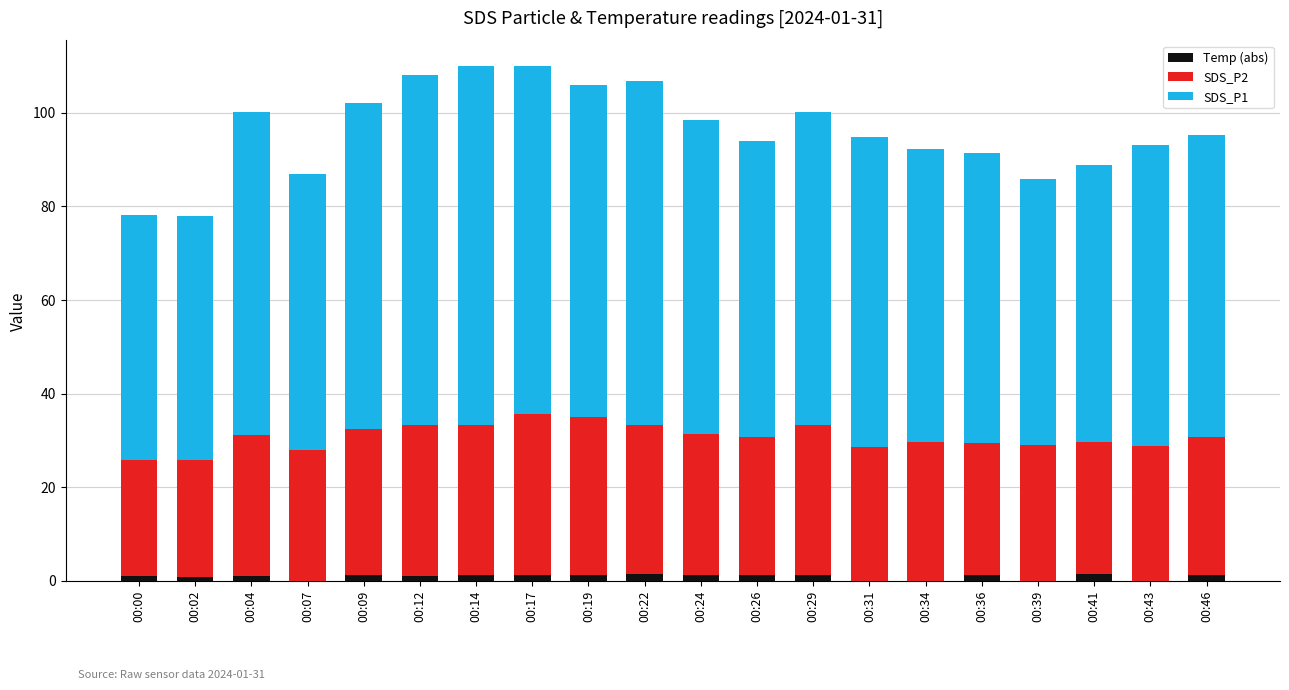

What is the total value across all series at 00:46?

95.2